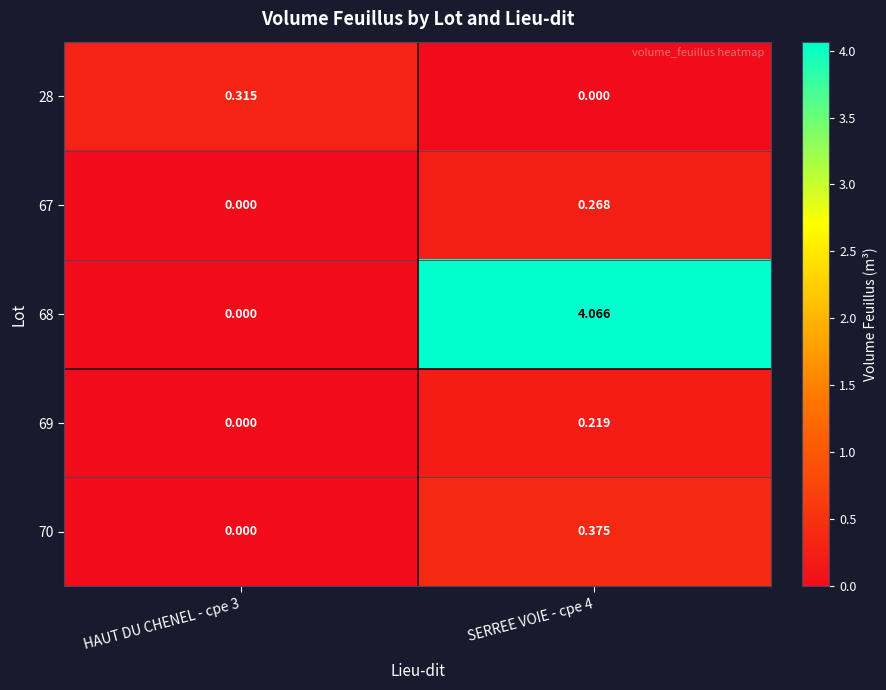

Is the value of 70 at SERREE VOIE - cpe 4 greater than the value of 69 at SERREE VOIE - cpe 4?

Yes